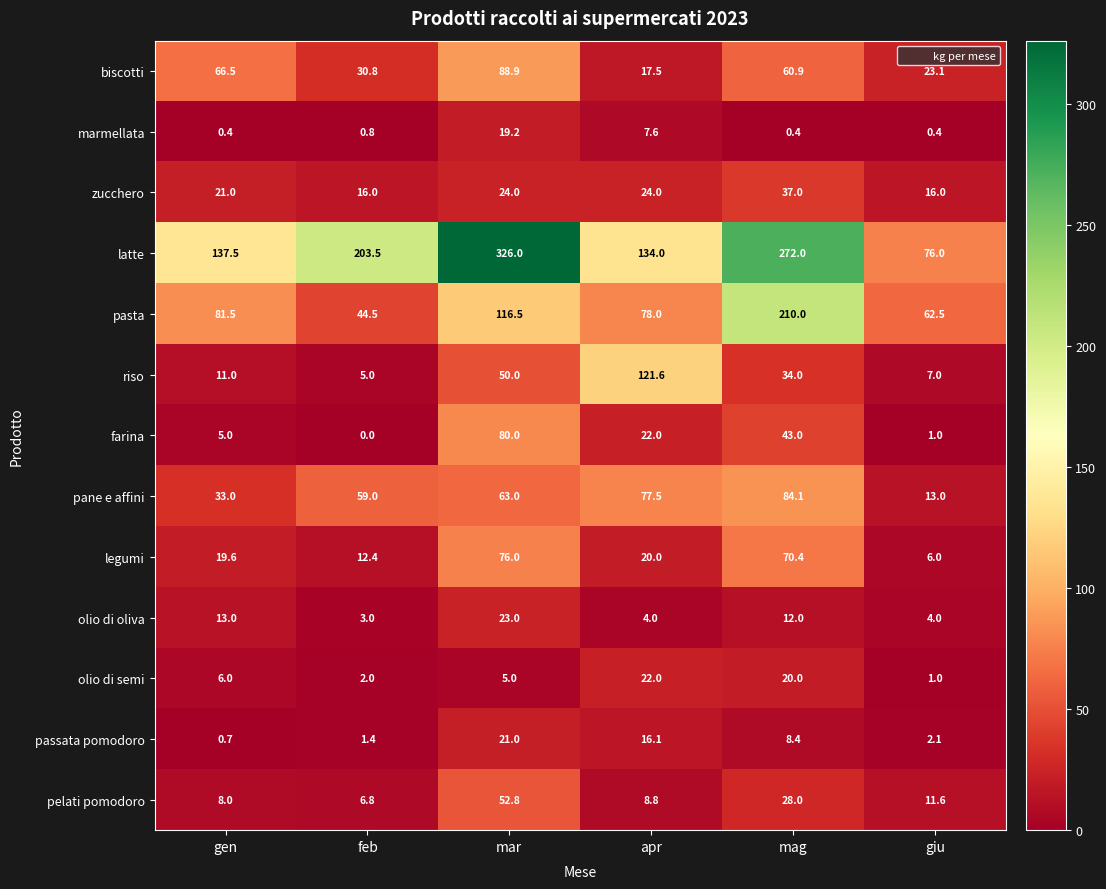

Which category has the lowest value across all series?

feb